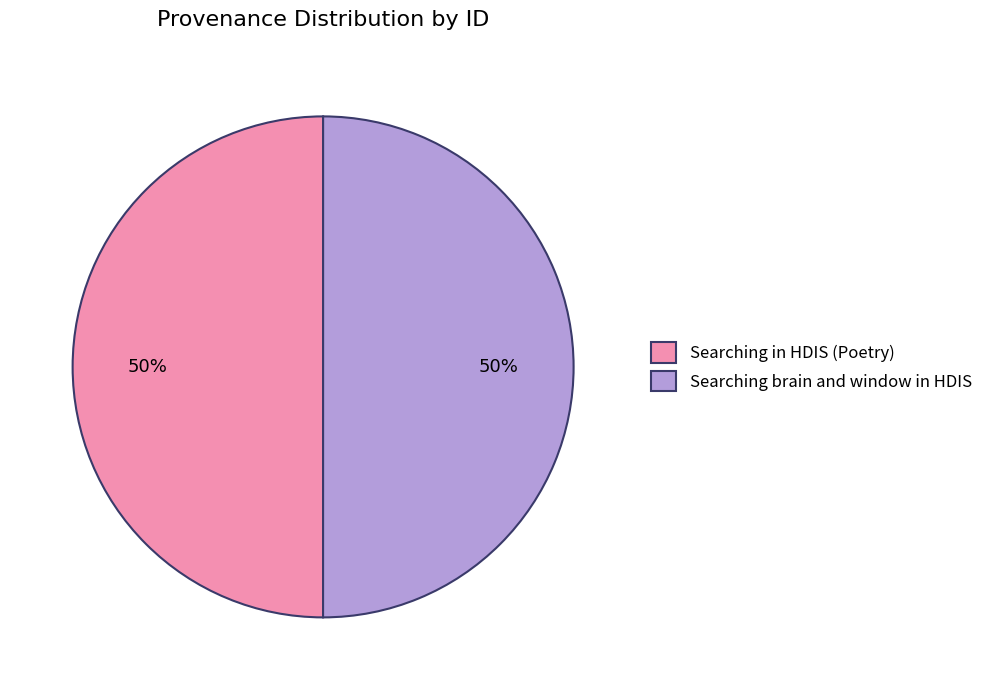

To the nearest percent, what is the average slice percentage?

50%